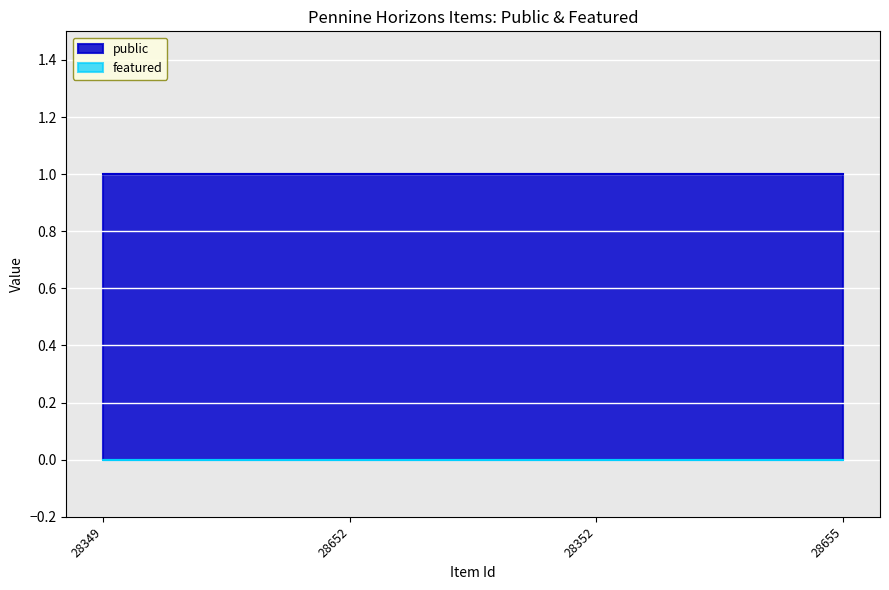

Reading left to right, what are all the values shown in this chart?

public: 1	1	1	1
featured: 0	0	0	0